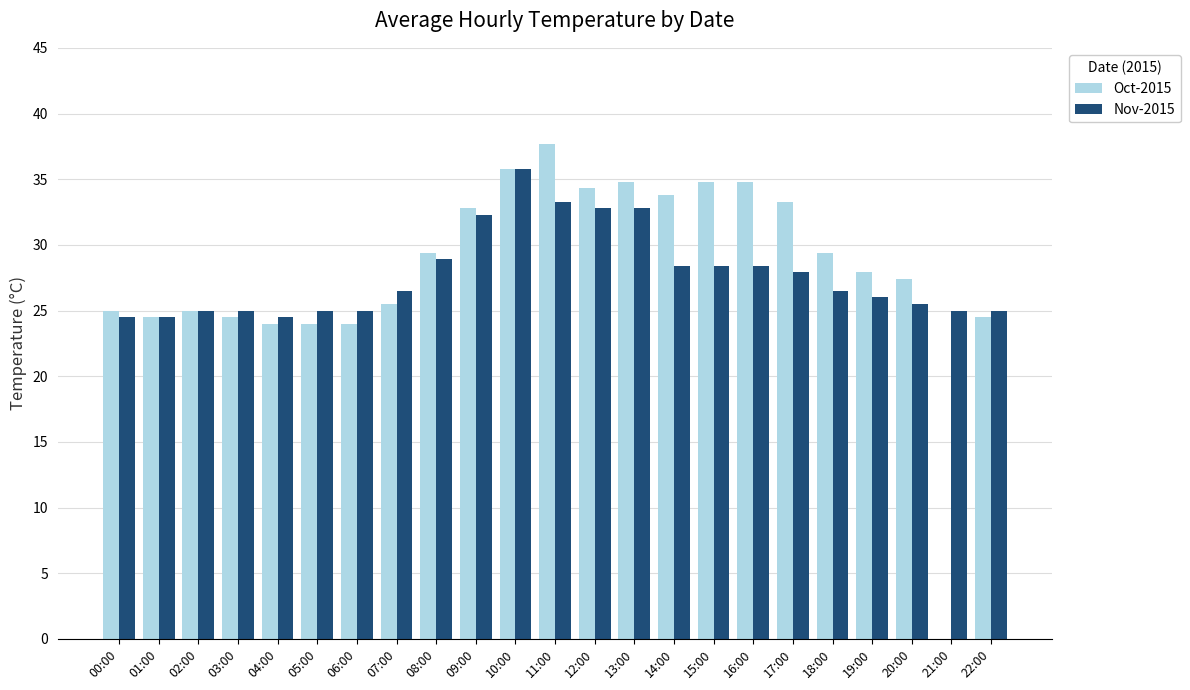

How many series are shown in this chart?

2